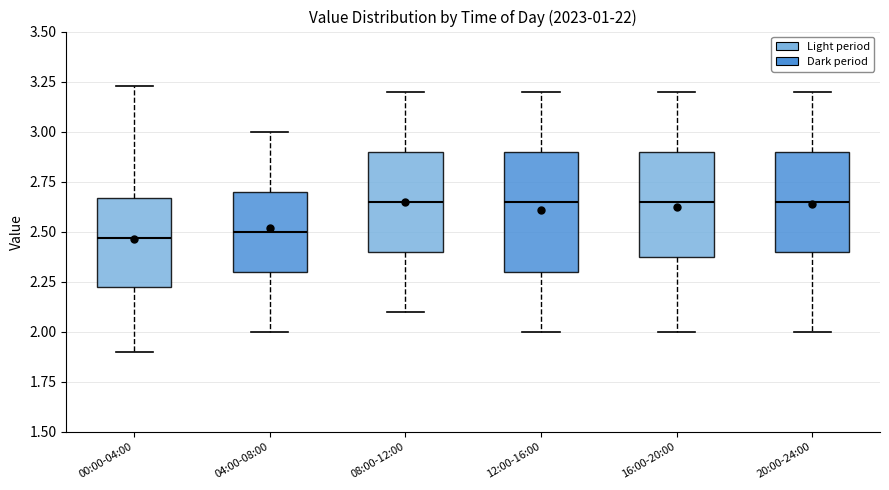

Which box is the tallest, from its lower edge to its upper edge?

12:00-16:00